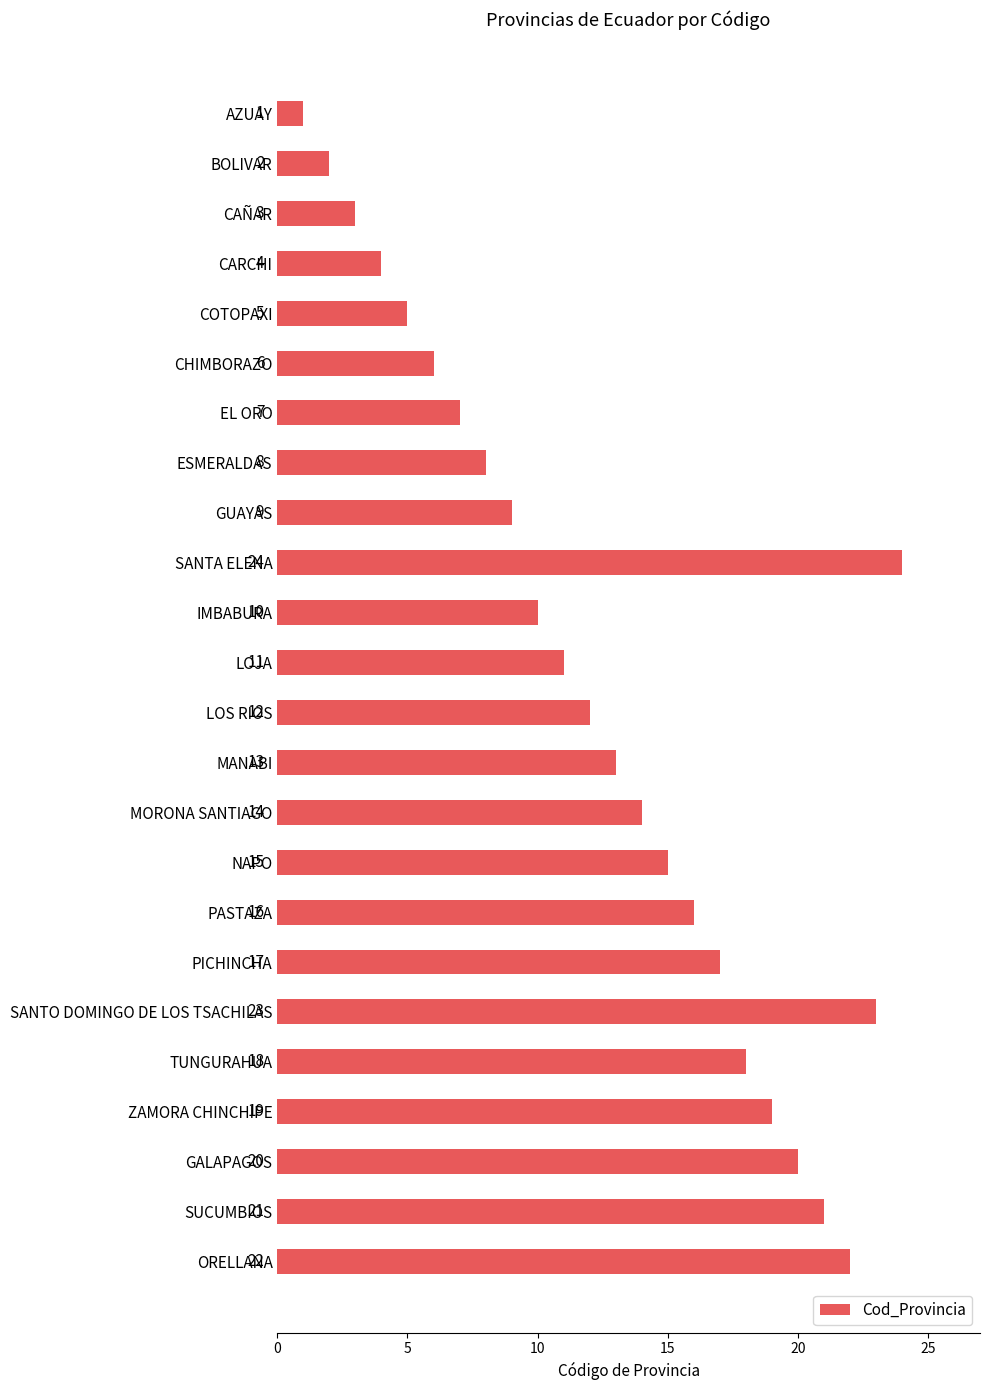

What is the maximum value shown in the chart?

24